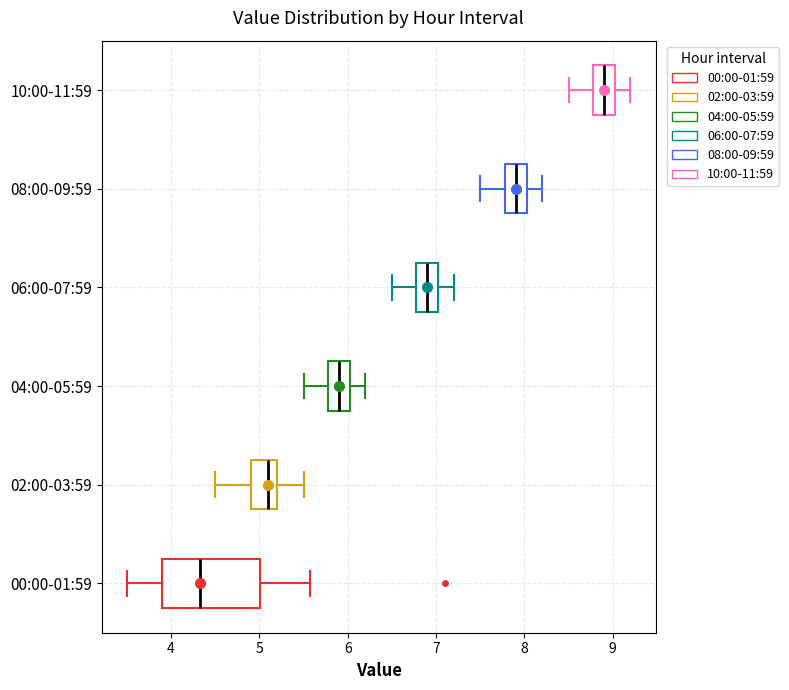

Which box's median line is the furthest to the right?

10:00-11:59